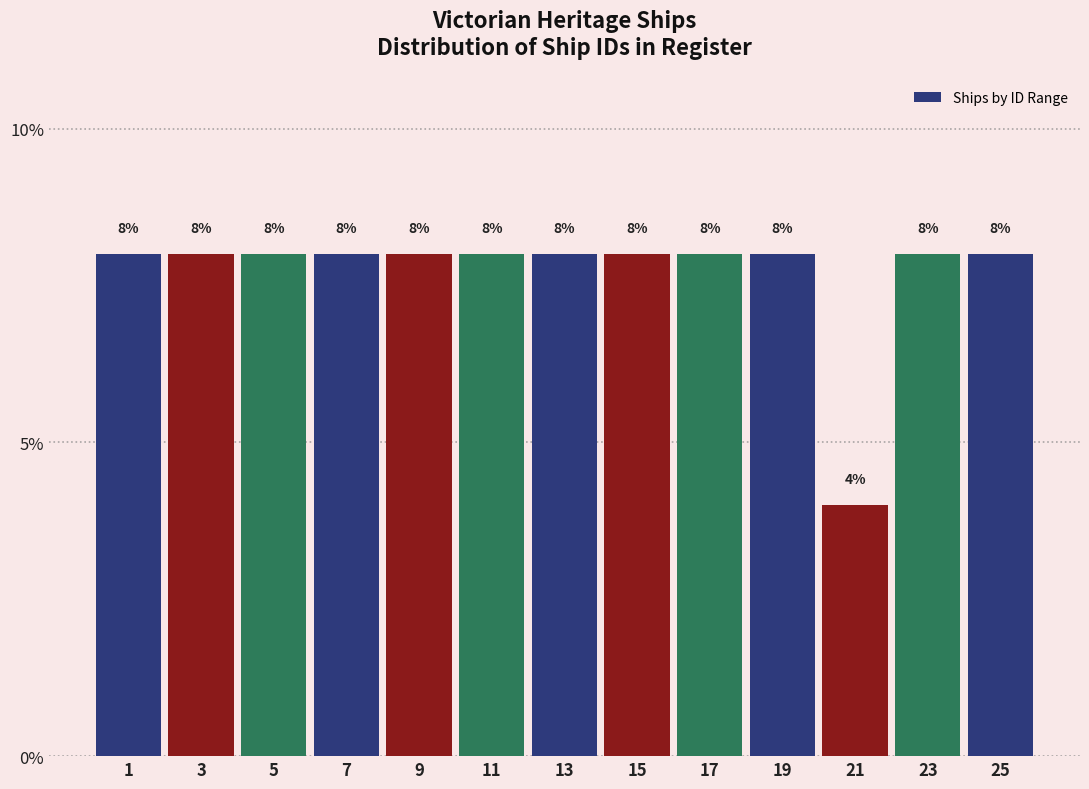

Reading right to left, transcribe all the data shown in this chart.

8	8	4	8	8	8	8	8	8	8	8	8	8